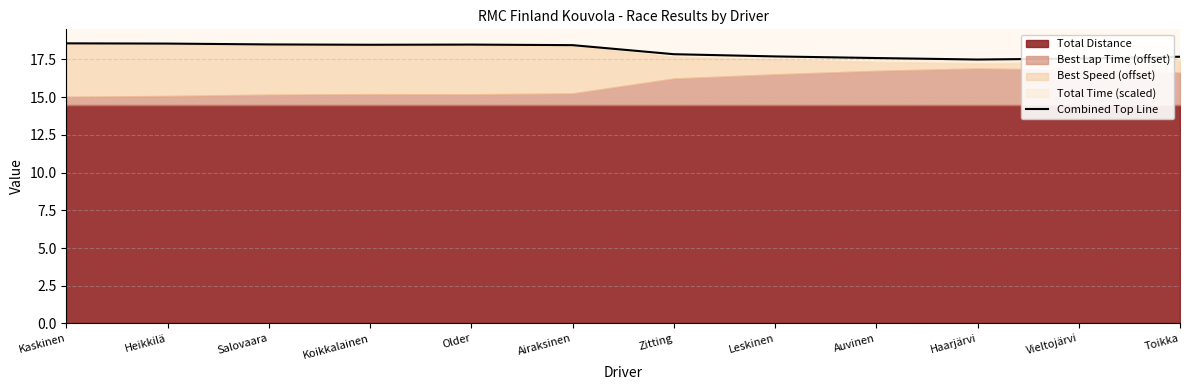

Is it true that the value at Auvinen is 17.6?

True